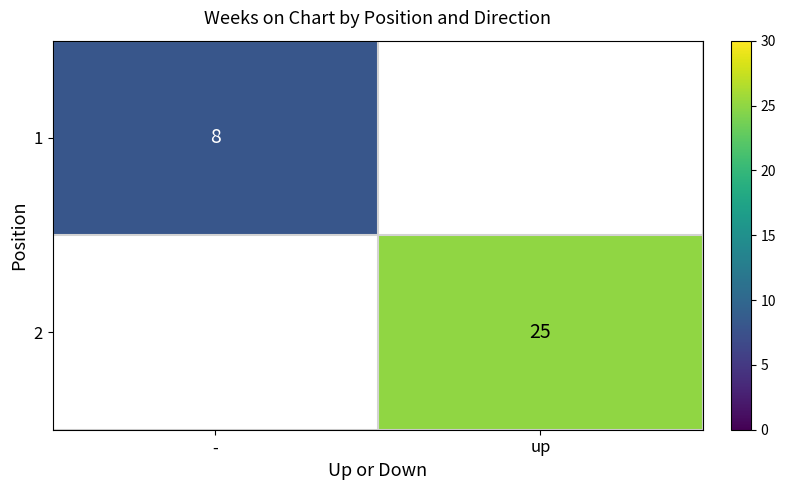

True or false: 1 has a value of 8 at -.

True